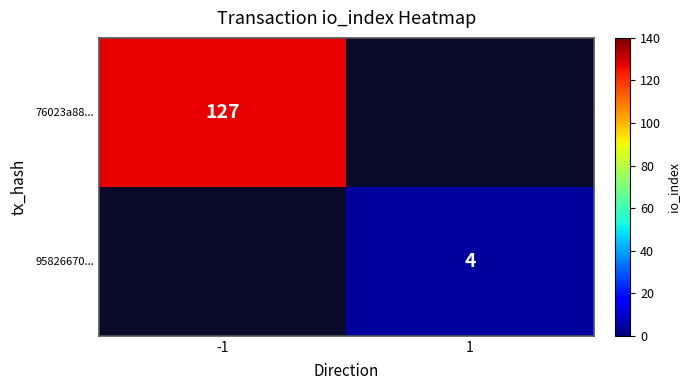

The 76023a88... series shows 127 at -1. True or false?

True